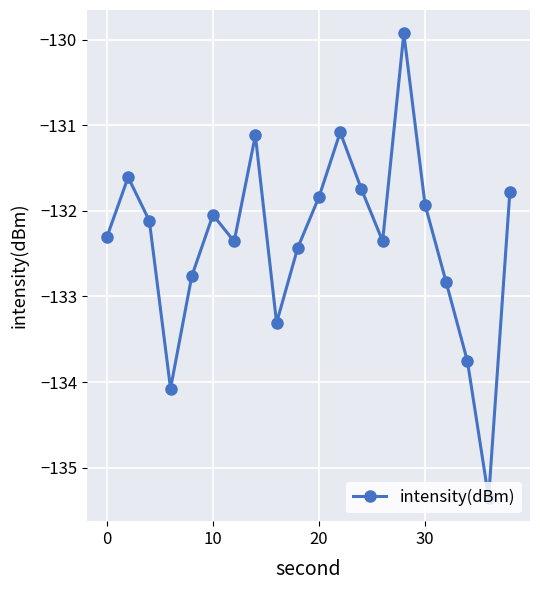

What is the greatest value displayed?

-129.9